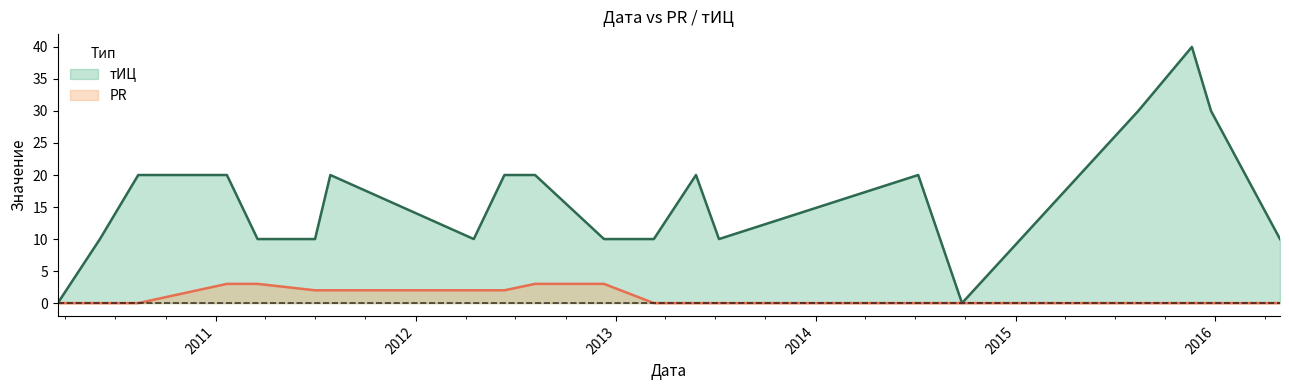

True or false: тИЦ and PR cross at least once.

False